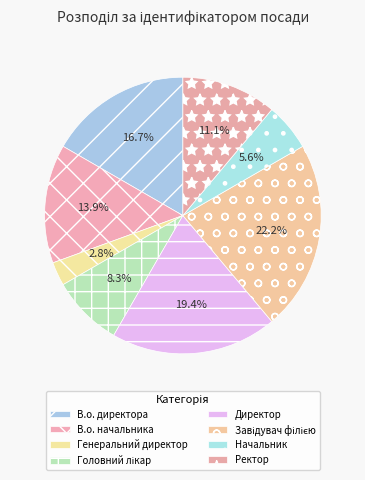

What is the smallest slice in the pie chart?

Генеральний директор